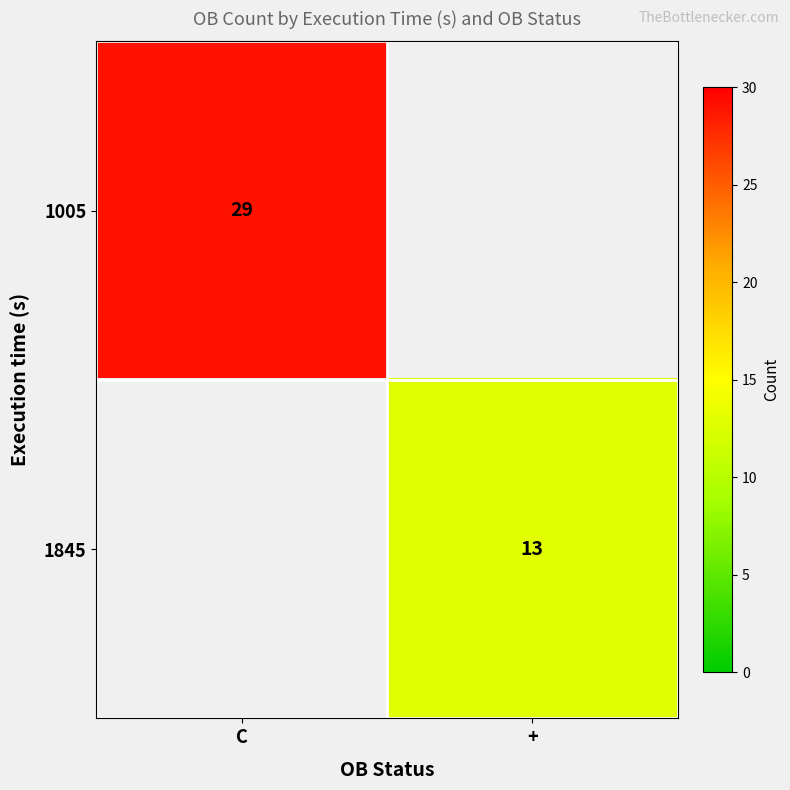

True or false: 1845 has a value of 13 at +.

True